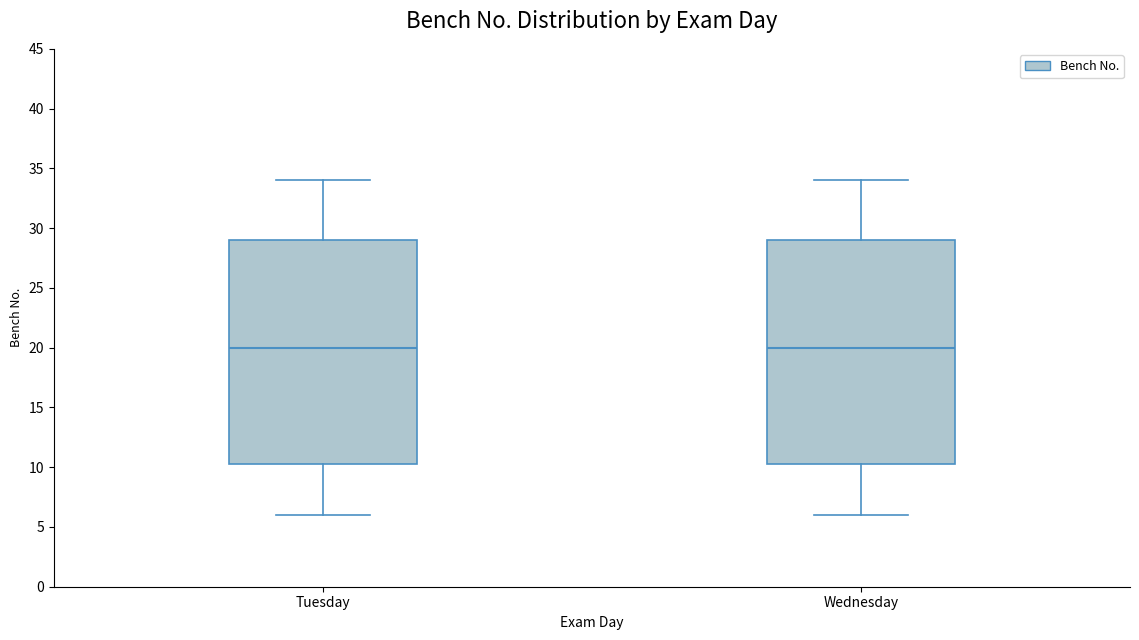

Where is the lower edge of the box for Tuesday on the y-axis? The values are not printed on the chart, so give them approximately, as read against the axis.

10.5